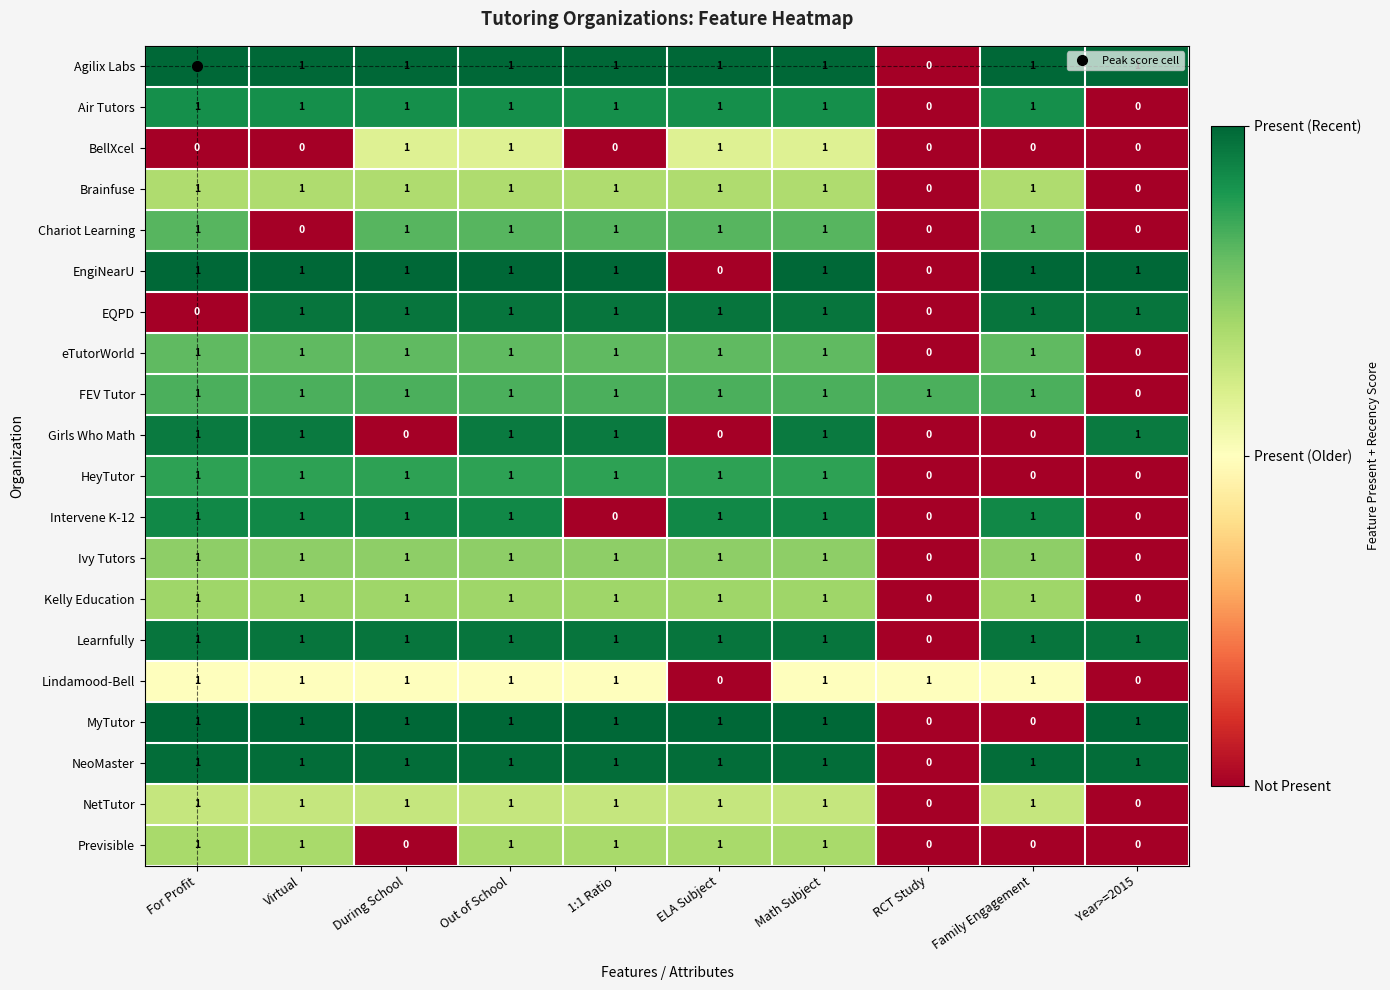

How many Ivy Tutors values are between 1 and 2?

8